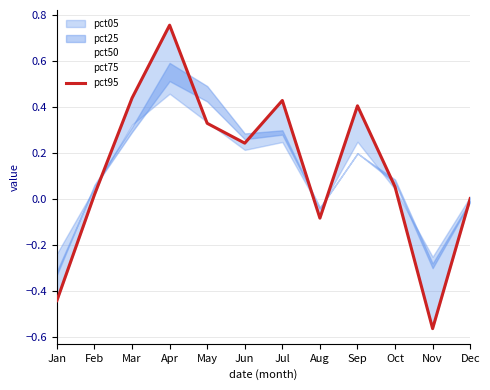

Which label corresponds to the largest value in the chart?

Apr